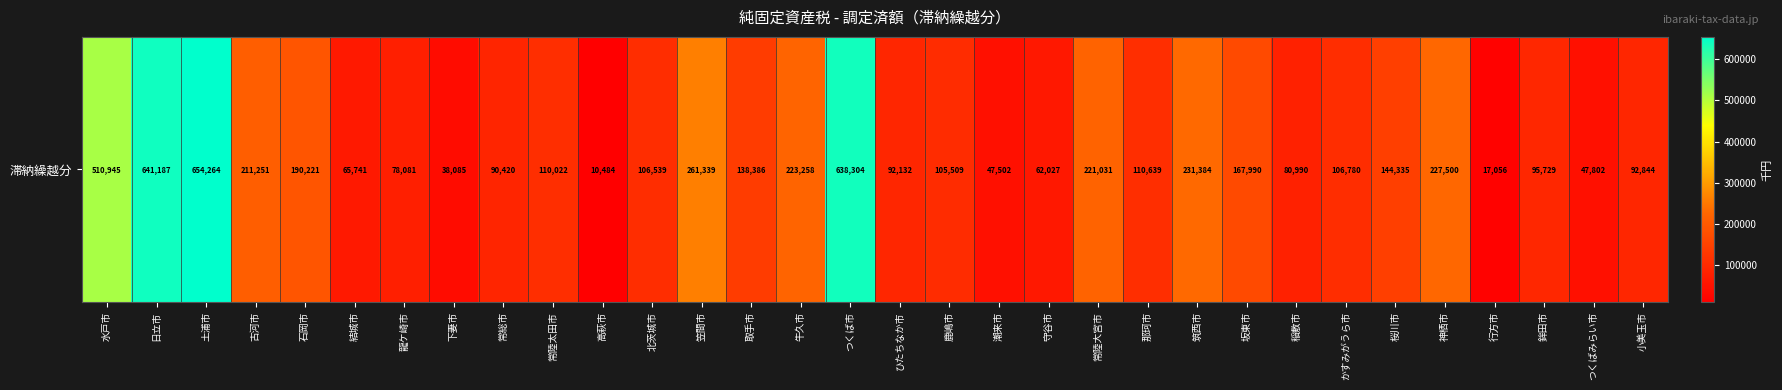

Which category has the lowest value across all series?

高萩市